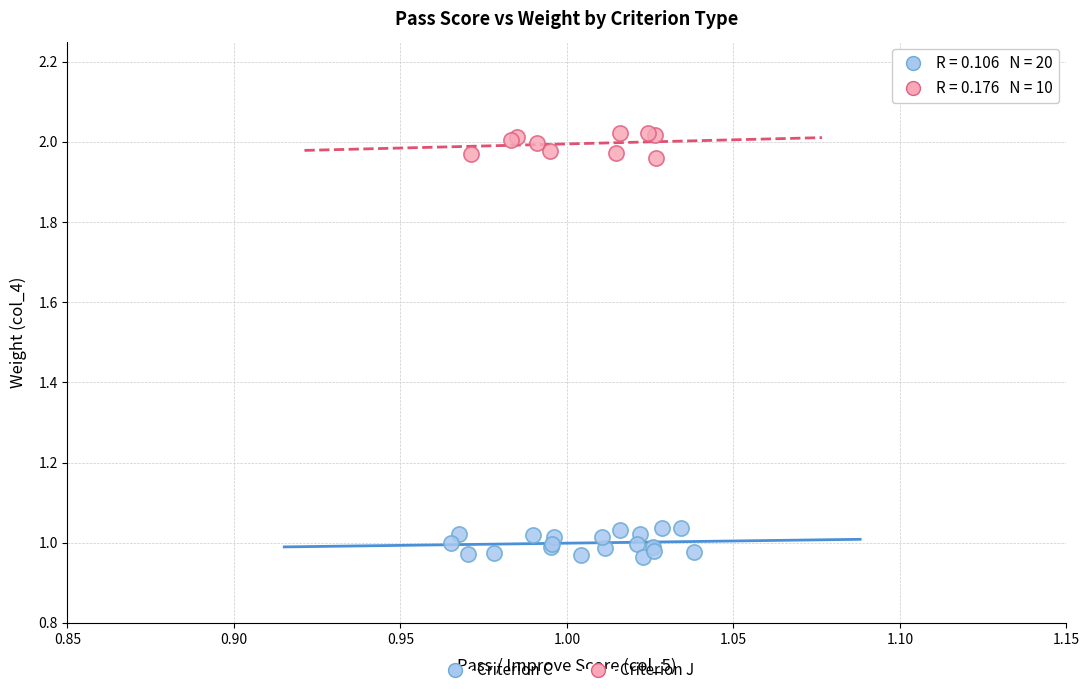

Which series reaches the minimum Y coordinate?

Criterion C